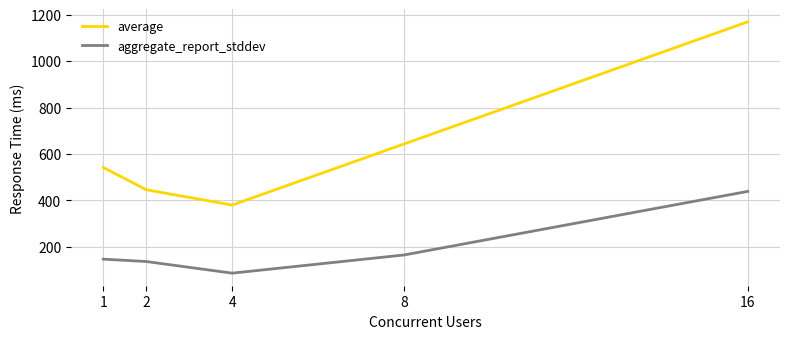

What is the difference between the highest and lowest values at 16?

730.1